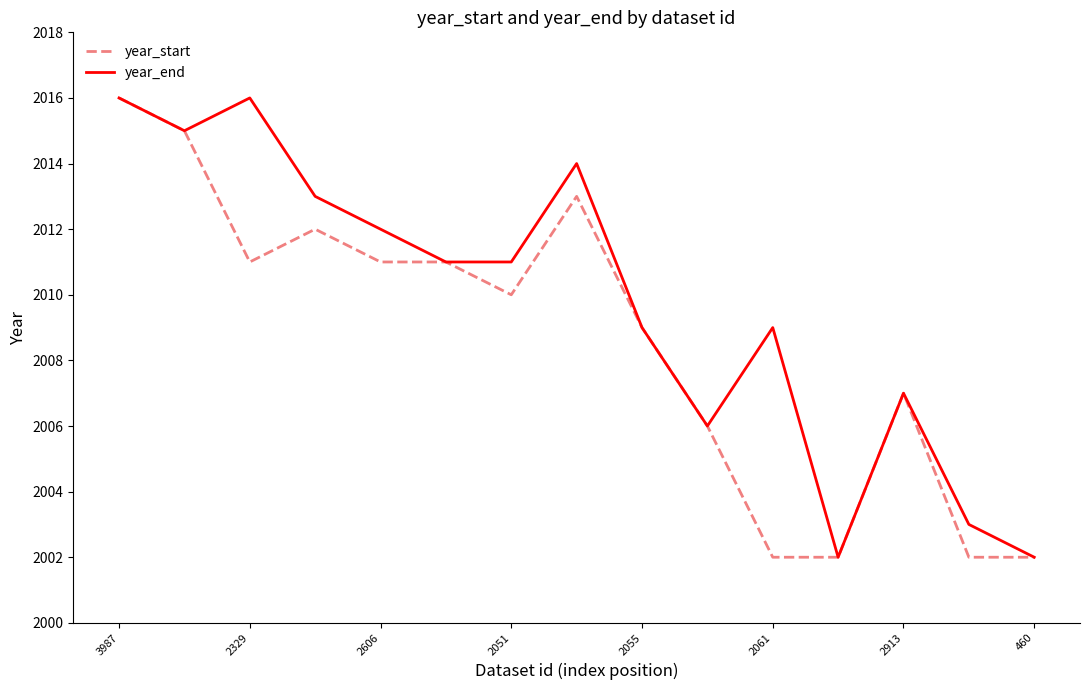

What is the minimum value for year_start?

2002